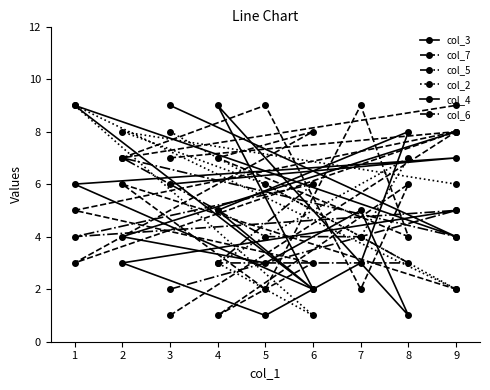

Is the value of col_7 at 6 greater than the value of col_5 at 9?

No